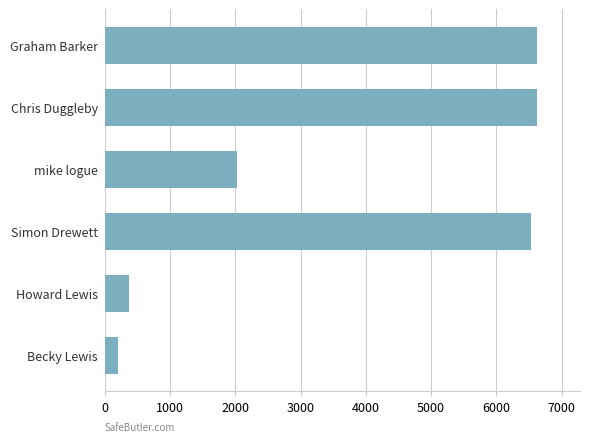

Approximately how many times larger is the value at Chris Duggleby compared to Graham Barker?

1.0